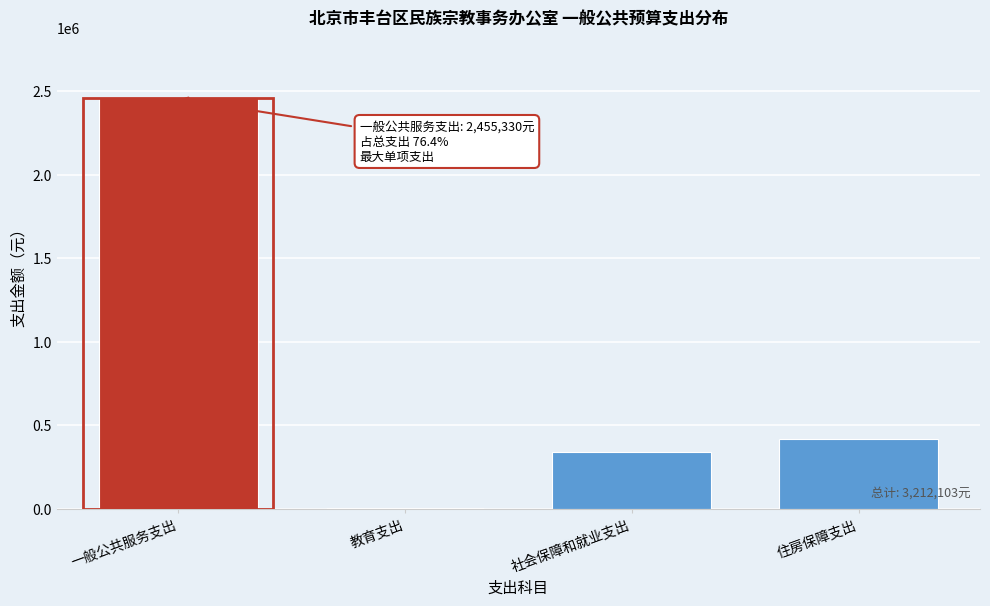

Reading left to right, what are all the values shown in this chart?

一般公共服务支出=2455330	教育支出=4050	社会保障和就业支出=338939	住房保障支出=413784